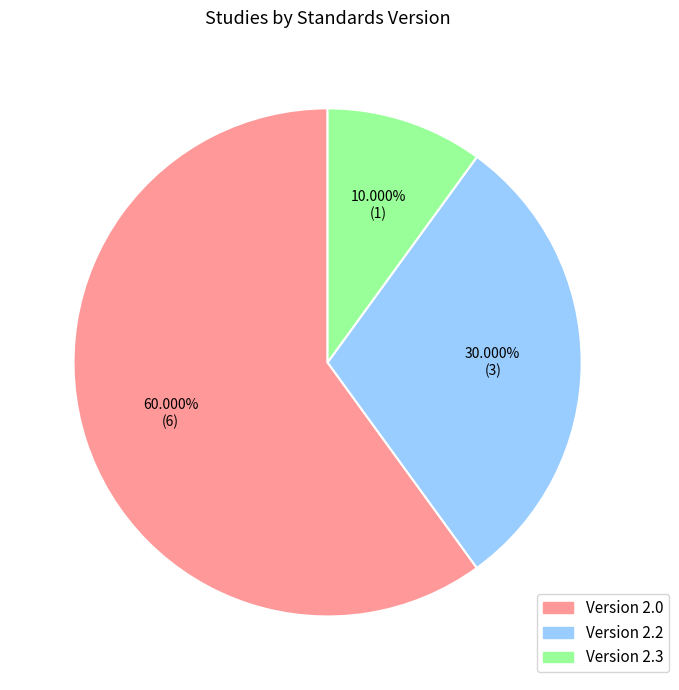

Does any single category account for the majority?

Yes